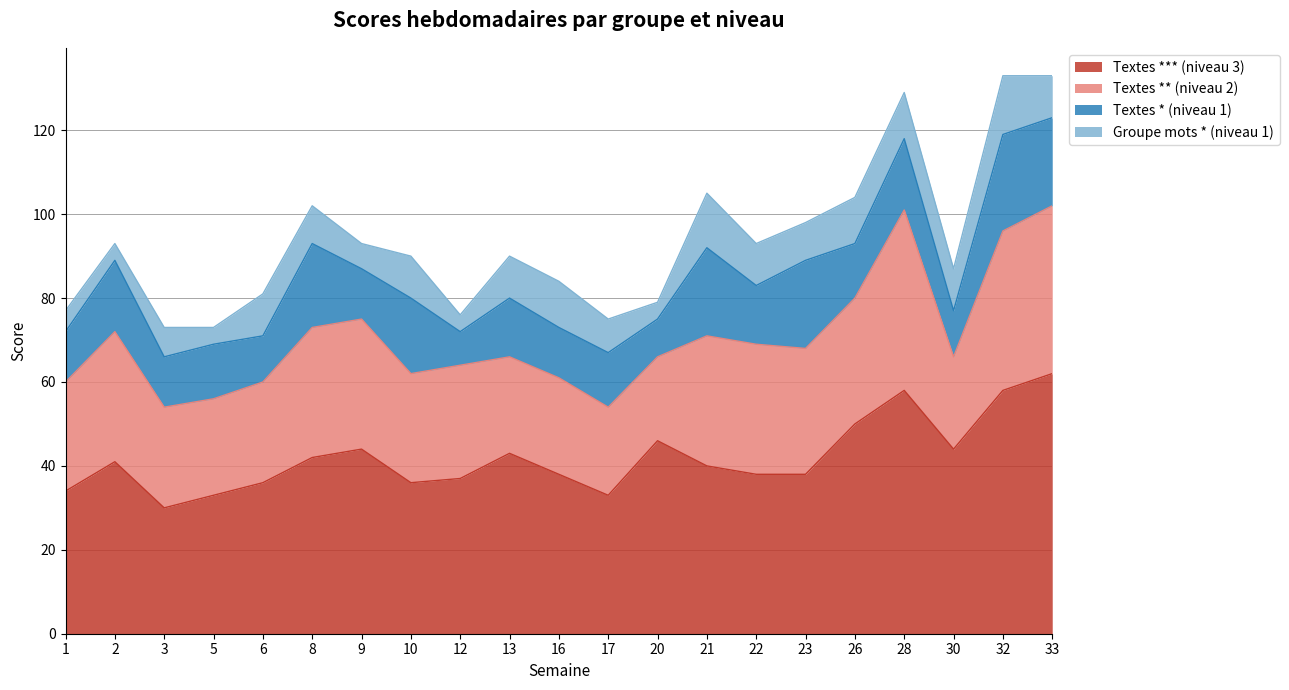

Which series has the widest spread of values?

Textes *** (niveau 3)